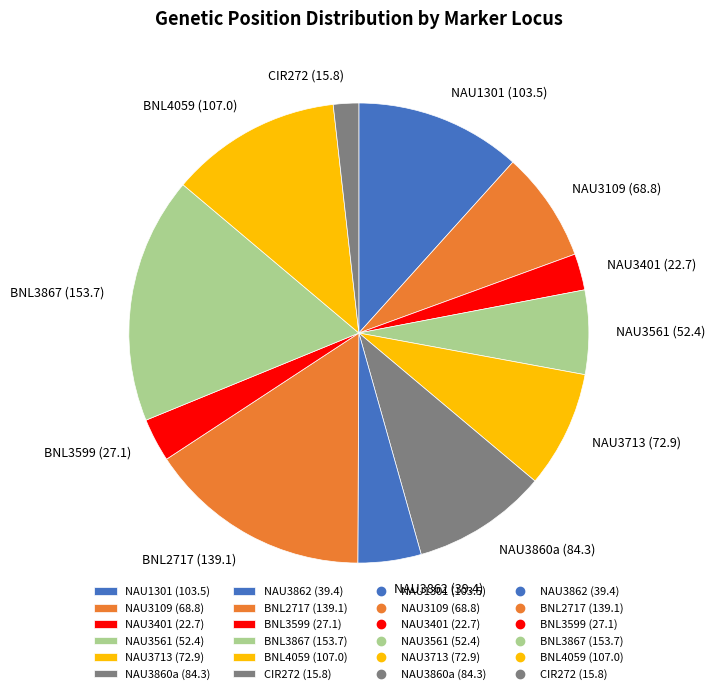

Between NAU3860a (84.3) and NAU3109 (68.8), which is larger?

NAU3860a (84.3)